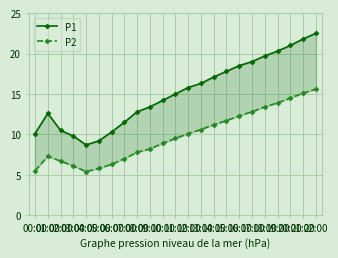

What is the sum of the P1 values at 01:00 and 18:00?

32.3